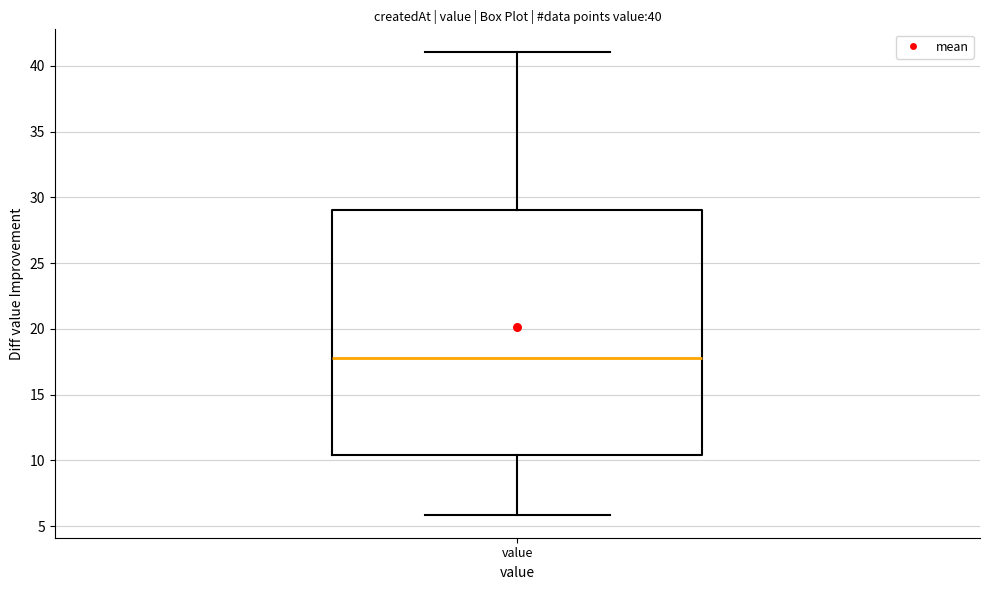

Where does the median line of the box for value sit on the y-axis? The values are not printed on the chart, so give them approximately, as read against the axis.

18.0